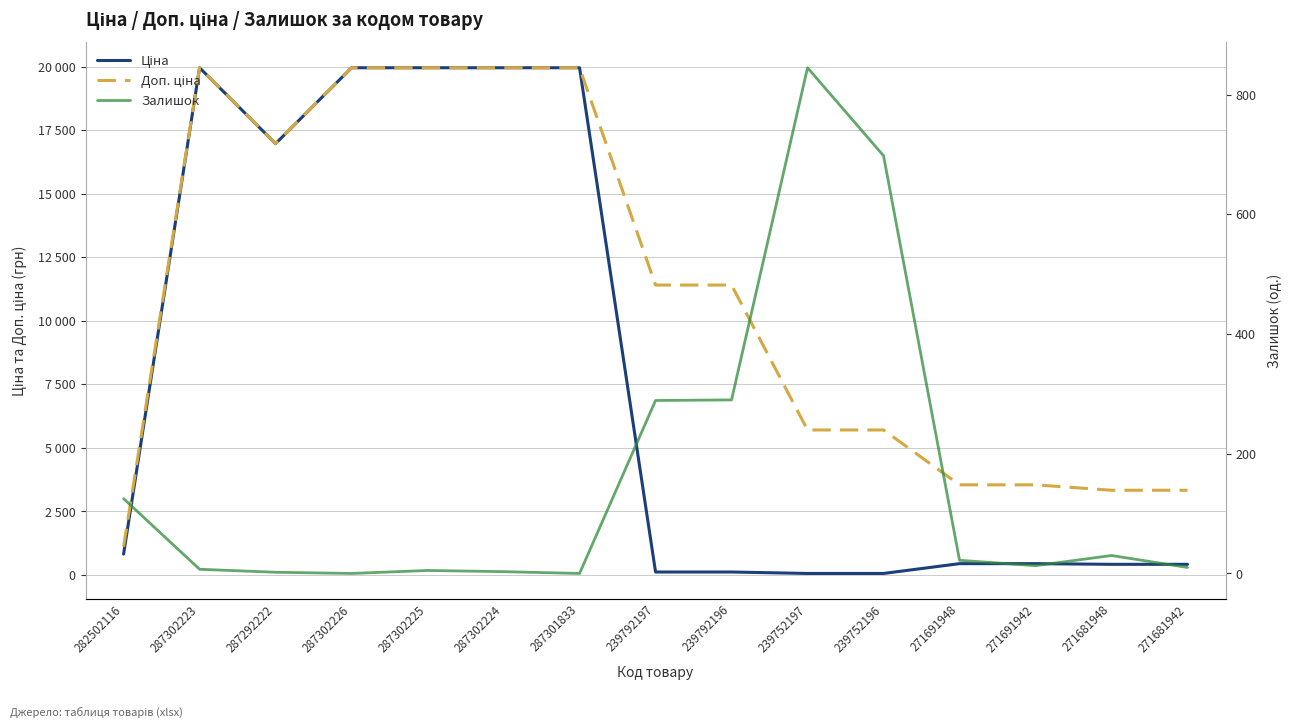

Reading left to right, extract all data points from this chart.

Ціна: 282502116=818.5	287302223=19964.2	287292222=16976.3	287302226=19964.2	287302225=19964.2	287302224=19964.2	287301833=19964.2	239792197=114.1	239792196=114.1	239752197=57.0	239752196=57.0	271691948=443.1	271691942=443.1	271681948=416.6	271681942=416.6
Доп. ціна: 282502116=1109.2	287302223=19964.2	287292222=16976.3	287302226=19964.2	287302225=19964.2	287302224=19964.2	287301833=19964.2	239792197=11410.0	239792196=11410.0	239752197=5705.0	239752196=5705.0	271691948=3545.0	271691942=3545.0	271681948=3332.5	271681942=3332.5
Залишок: 282502116=125.0	287302223=7.0	287292222=2.0	287302226=0.0	287302225=5.0	287302224=3.0	287301833=0.0	239792197=289.0	239792196=290.0	239752197=845.0	239752196=698.0	271691948=22.0	271691942=13.0	271681948=30.0	271681942=10.0